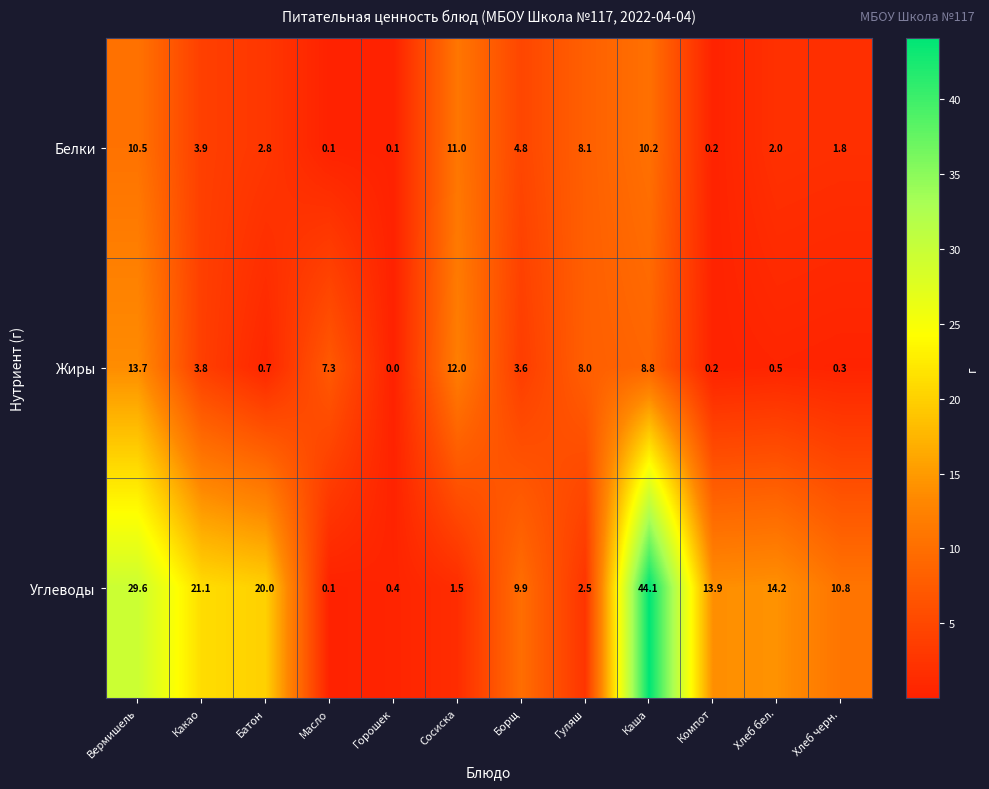

At which category does the chart reach its minimum across all series?

Горошек